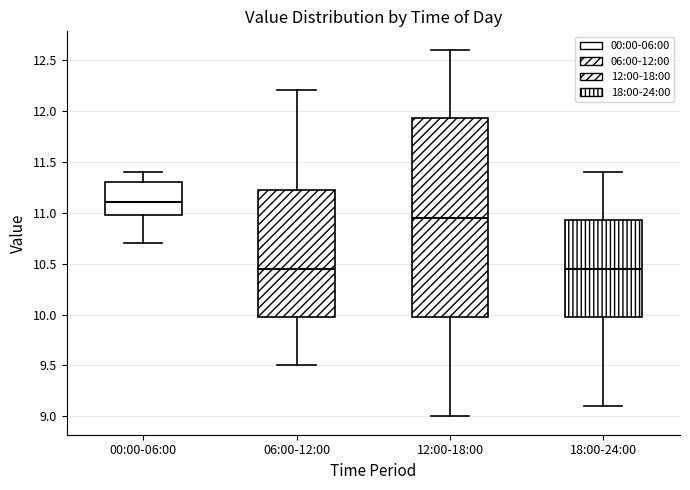

Where is the lower edge of the box for 00:00-06:00 on the y-axis? The values are not printed on the chart, so give them approximately, as read against the axis.

11.00